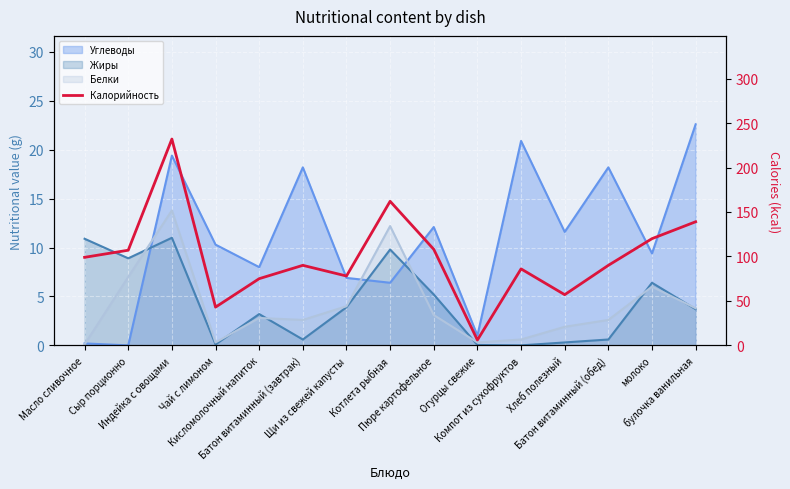

How many values are below 90?

6